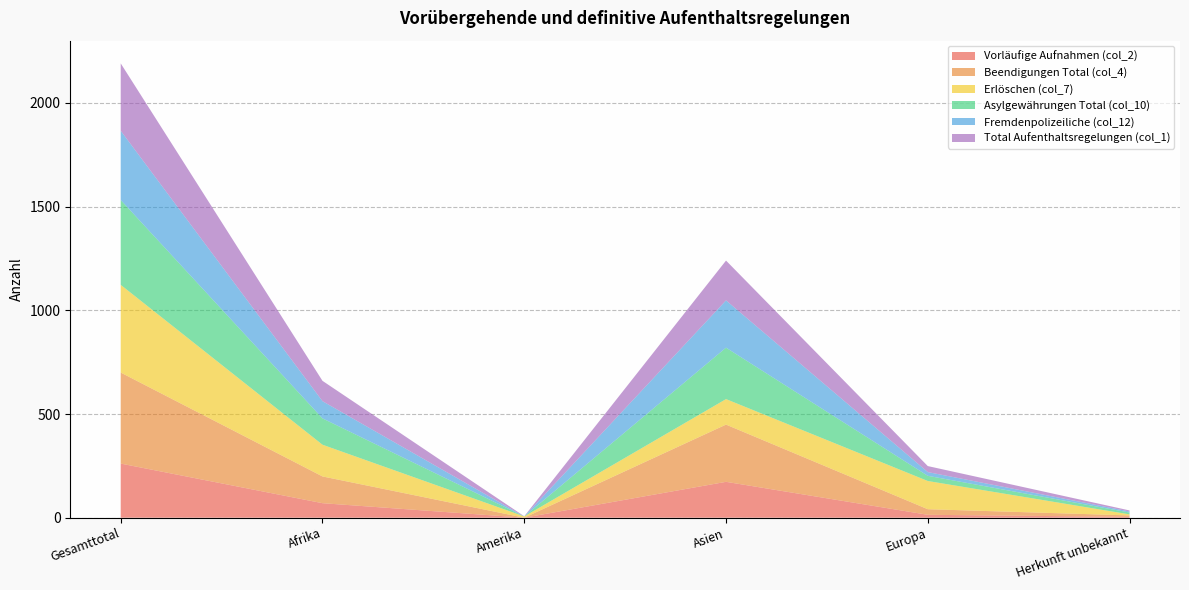

Reading right to left, list all the values displayed in this chart.

Vorläufige Aufnahmen (col_2): Herkunft unbekannt=4	Europa=14	Asien=173	Amerika=0	Afrika=70	Gesamttotal=261
Beendigungen Total (col_4): Herkunft unbekannt=7	Europa=27	Asien=276	Amerika=0	Afrika=129	Gesamttotal=439
Erlöschen (col_7): Herkunft unbekannt=5	Europa=136	Asien=123	Amerika=6	Afrika=153	Gesamttotal=423
Asylgewährungen Total (col_10): Herkunft unbekannt=9	Europa=25	Asien=248	Amerika=0	Afrika=127	Gesamttotal=409
Fremdenpolizeiliche (col_12): Herkunft unbekannt=5	Europa=18	Asien=228	Amerika=0	Afrika=83	Gesamttotal=334
Total Aufenthaltsregelungen (col_1): Herkunft unbekannt=5	Europa=29	Asien=192	Amerika=1	Afrika=98	Gesamttotal=325